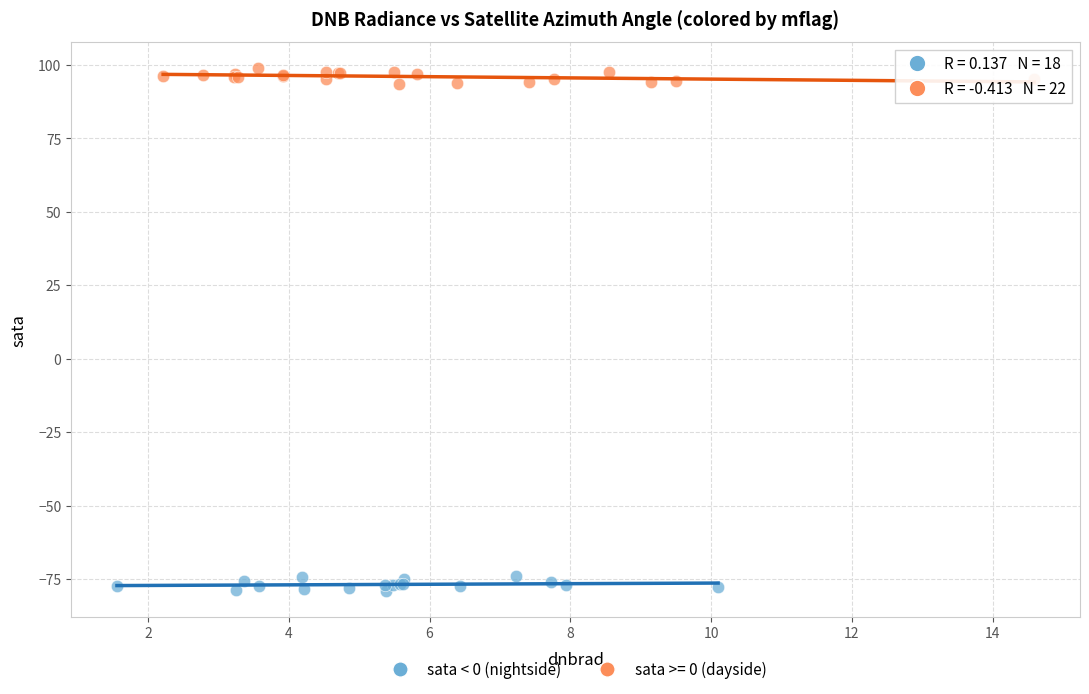

Which series contains the lowest Y value?

sata < 0 (nightside)